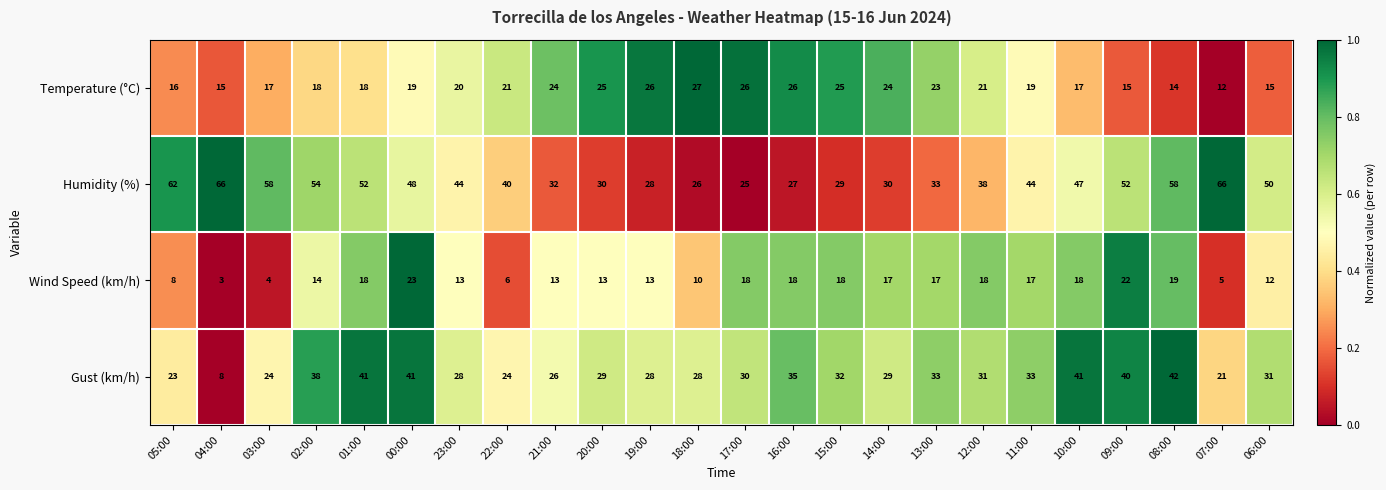

Is it true that Temperature (°C) equals 47 at 16:00?

False